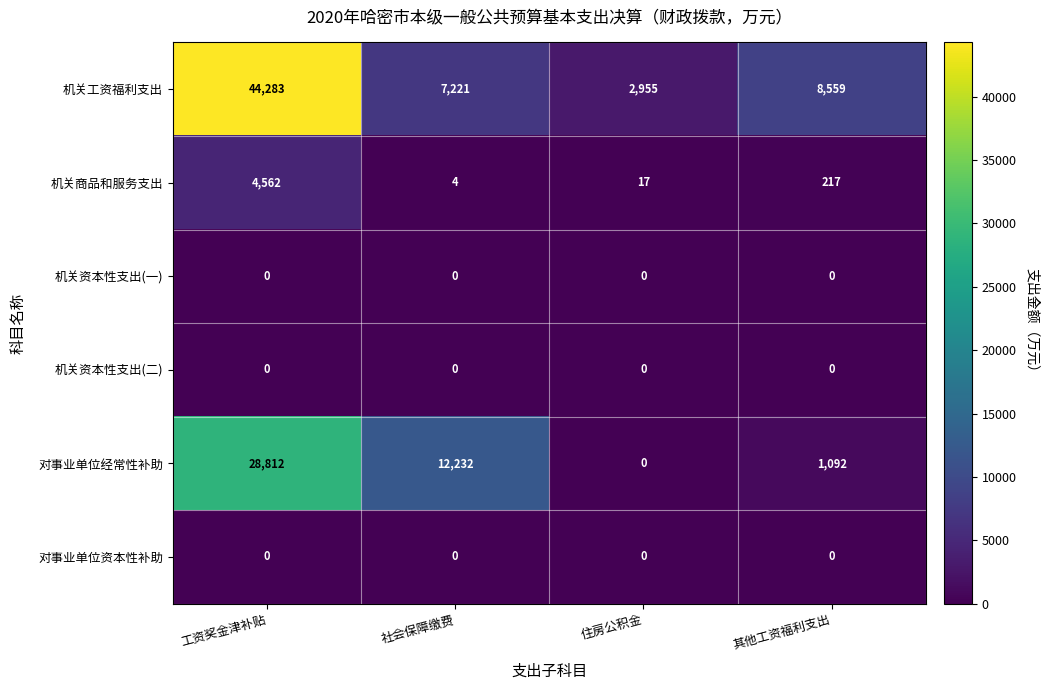

Which series has the largest total across all categories?

机关工资福利支出